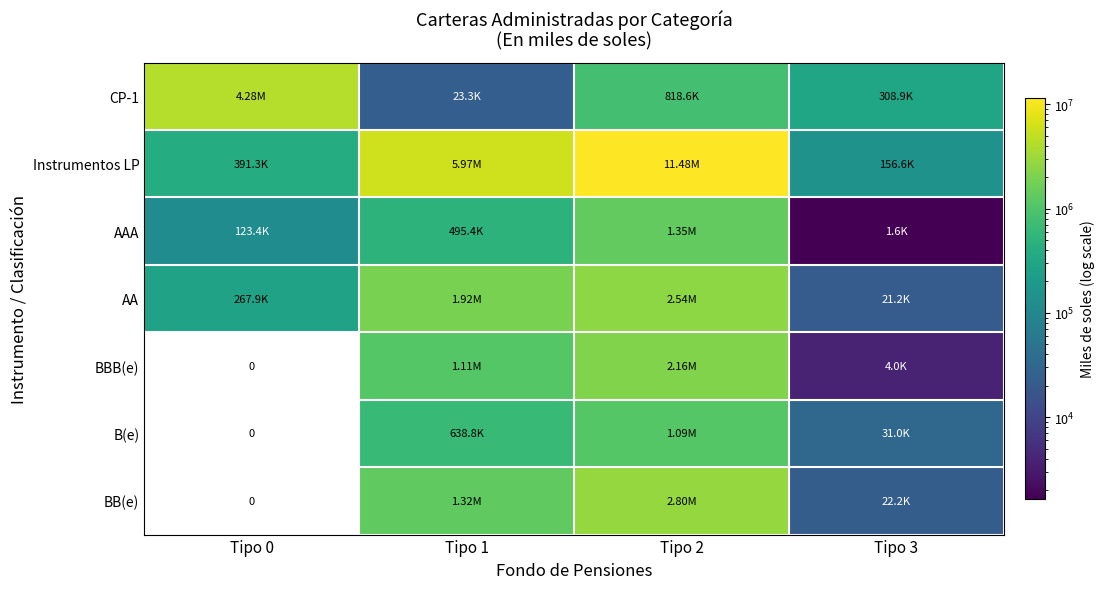

What is the maximum value shown in the chart?

11478465.9